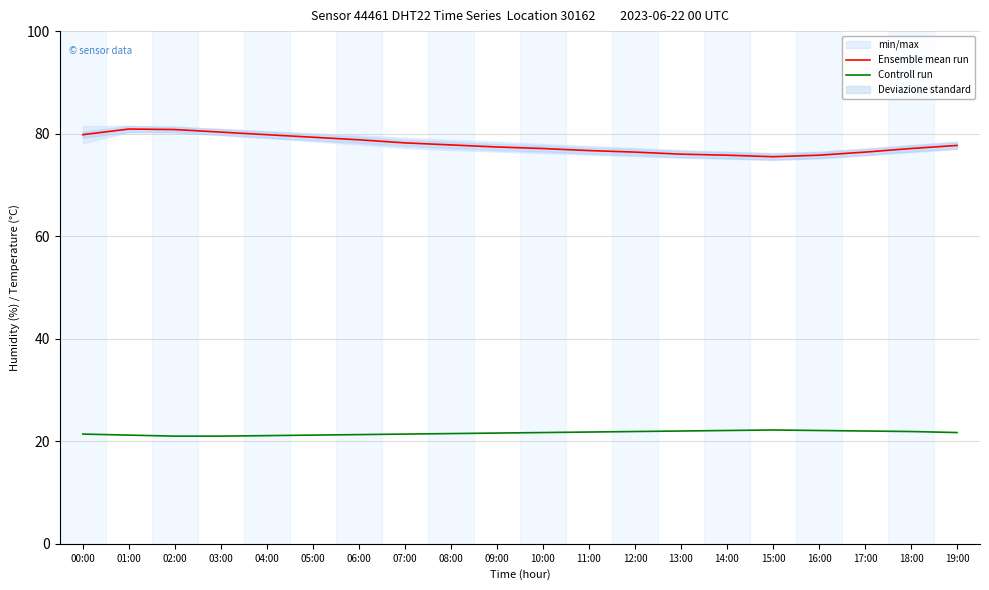

Reading left to right, extract all data points from this chart.

Ensemble mean run: 79.8	80.9	80.8	80.3	79.8	79.3	78.8	78.2	77.8	77.4	77.1	76.7	76.4	76.0	75.8	75.5	75.8	76.4	77.1	77.7
Controll run: 21.4	21.2	21.0	21.0	21.1	21.2	21.3	21.4	21.5	21.6	21.7	21.8	21.9	22.0	22.1	22.2	22.1	22.0	21.9	21.7